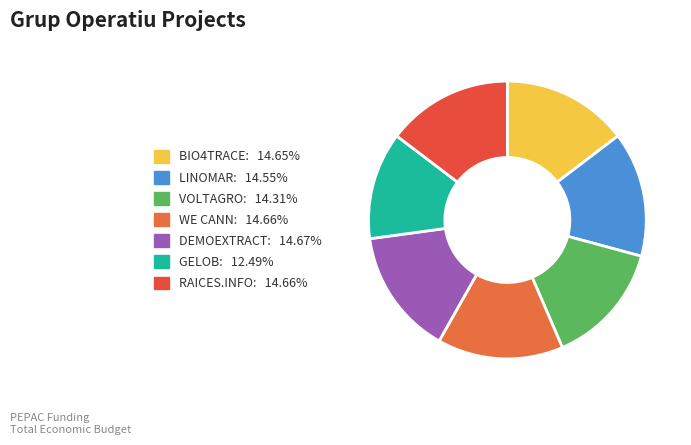

Approximately how many times larger is the value at BIO4TRACE compared to GELOB?

1.2